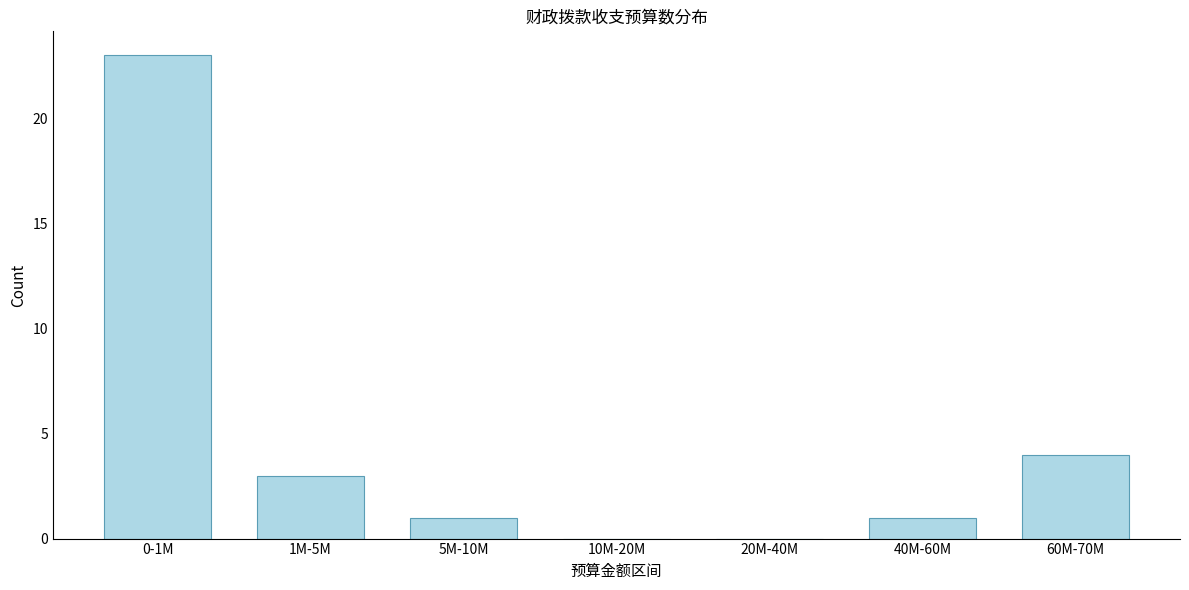

Reading right to left, list all the values displayed in this chart.

60M-70M=4	40M-60M=1	20M-40M=0	10M-20M=0	5M-10M=1	1M-5M=3	0-1M=23